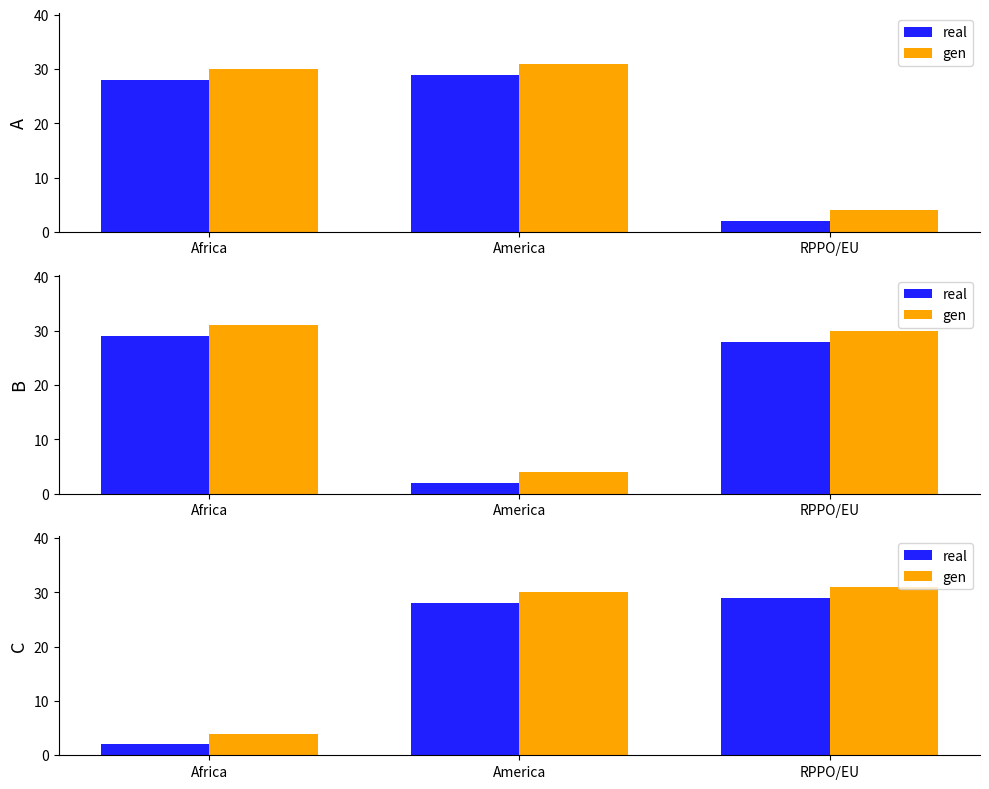

Are the bars grouped side by side (vs. stacked)?

Yes